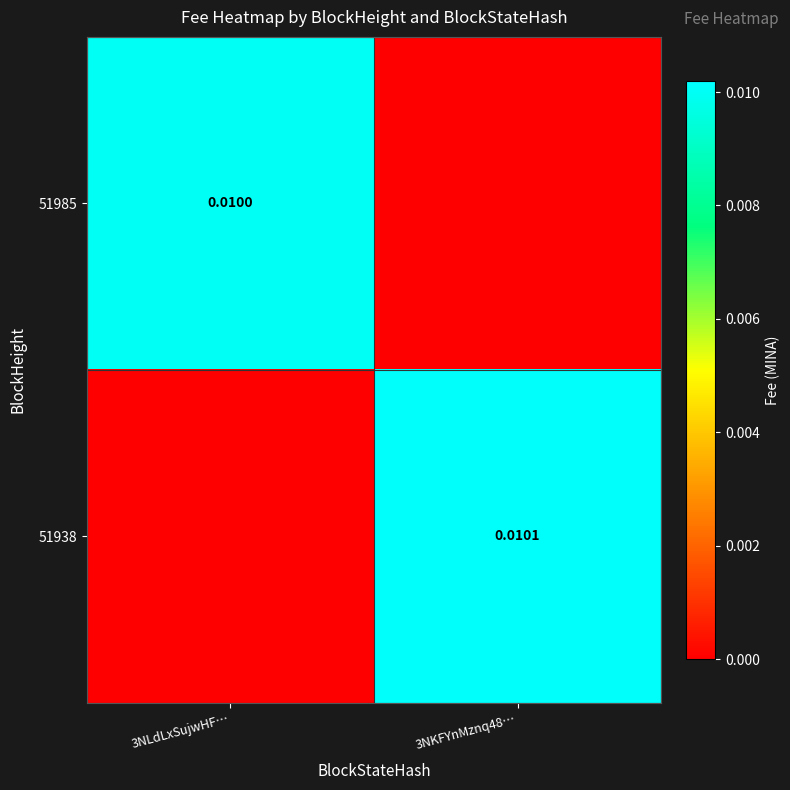

The value of 51938 at 3NKFYnMznq48… is 0.0. True or false?

False